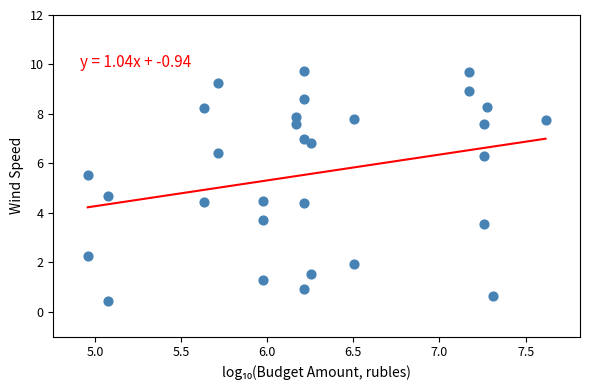

What Y value in the scatter plot is closest to 5?

4.7